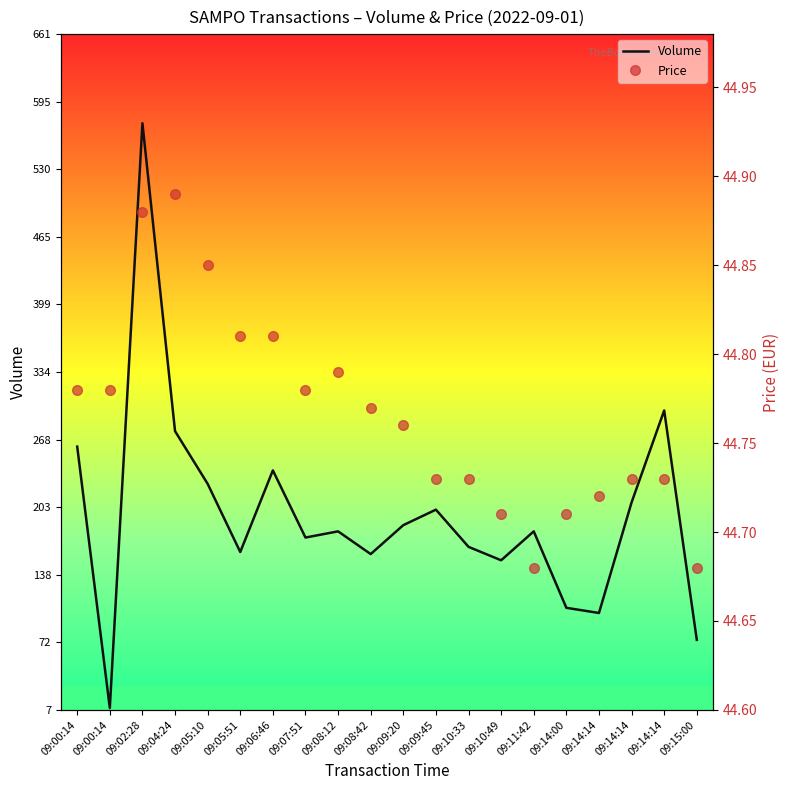

What is the greatest value displayed?

575.0